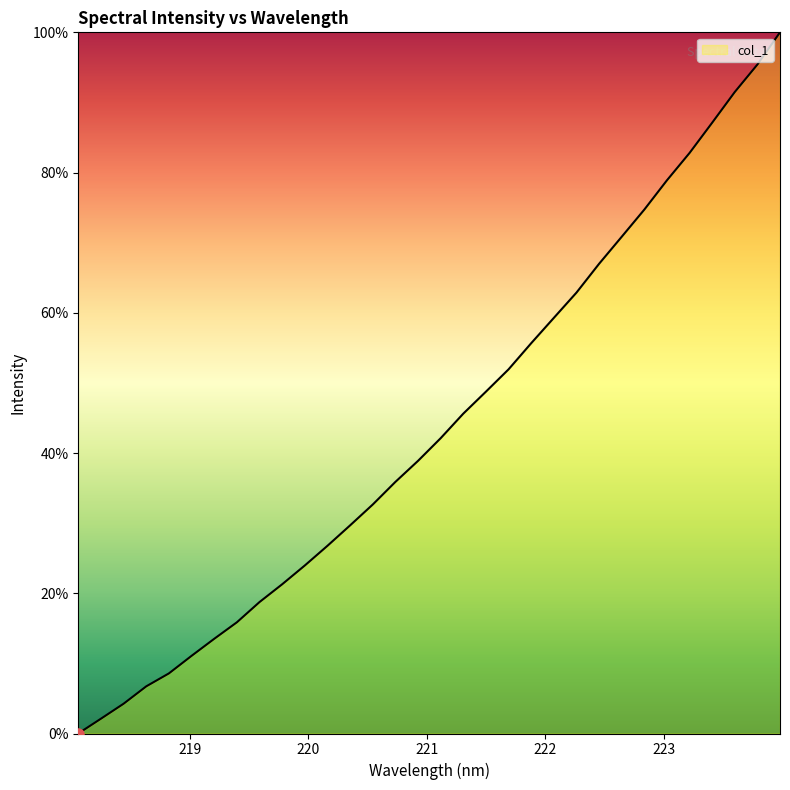

What is the greatest value displayed?

100.0